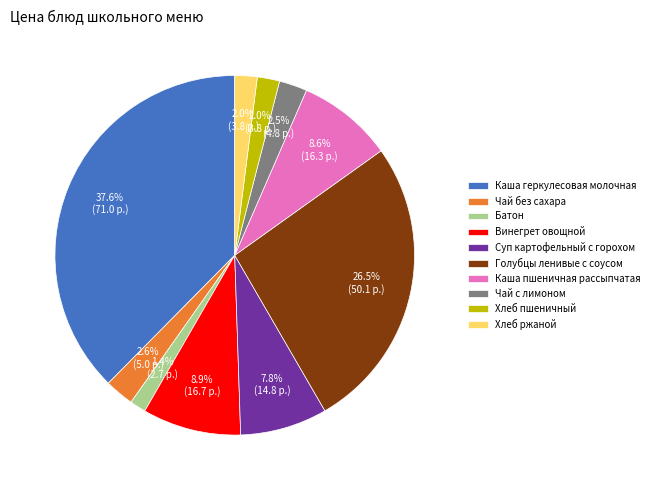

Which category has the smallest portion of the pie?

Батон